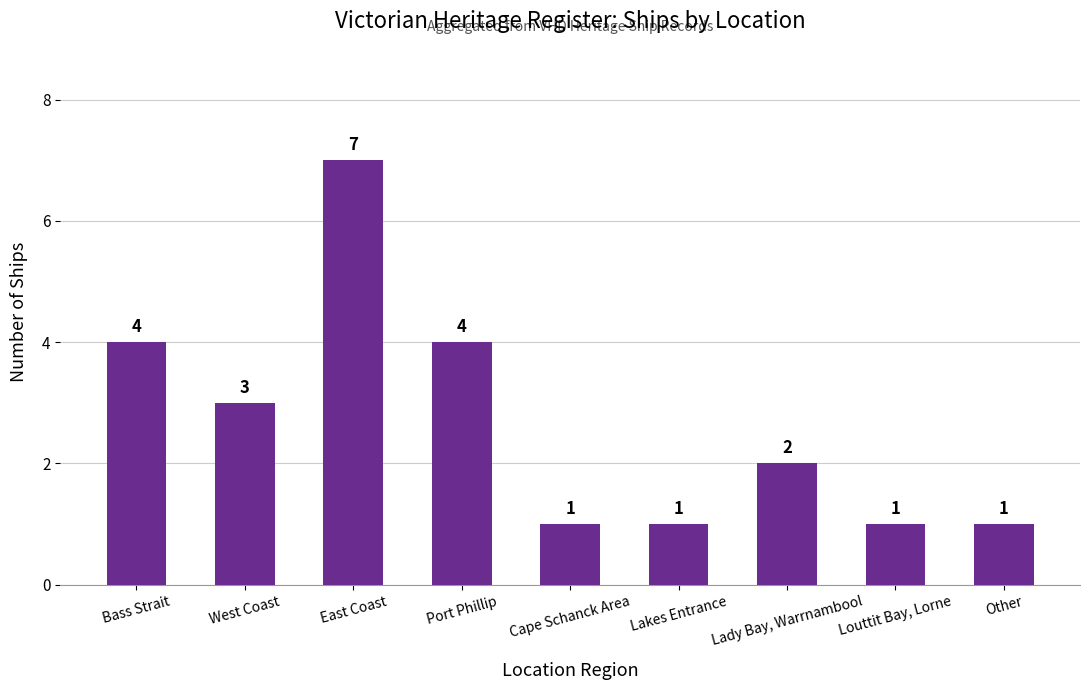

What position from the right is East Coast?

7